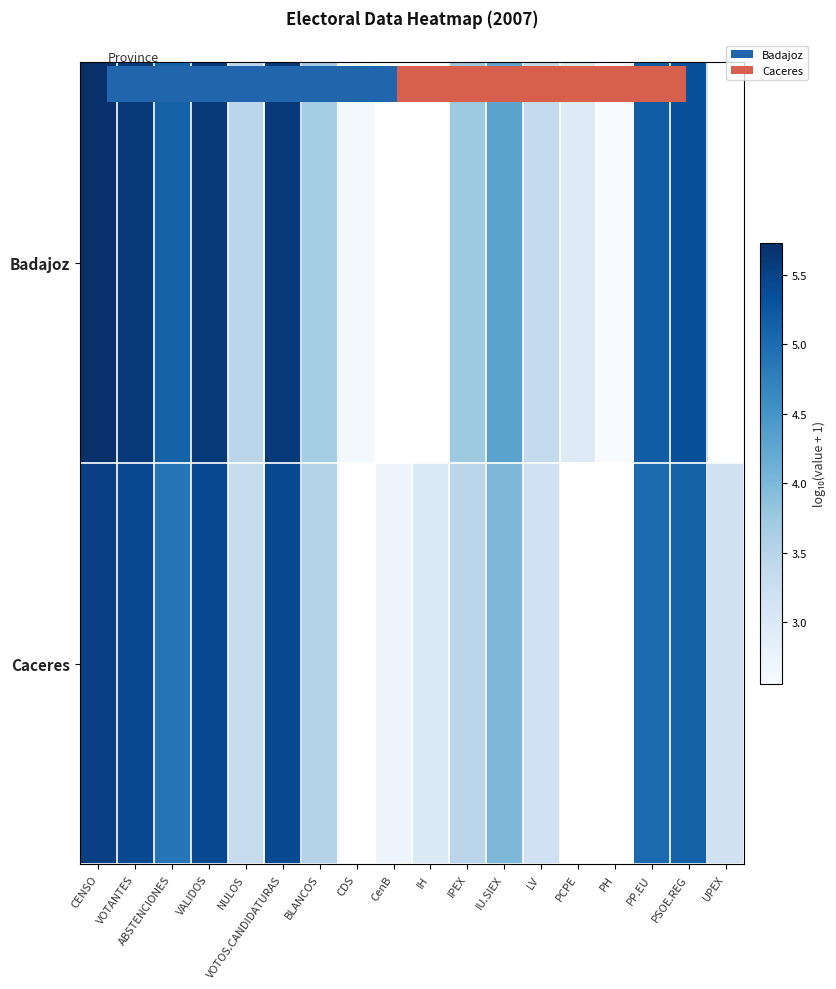

At which category is the sum across all series the highest?

CENSO